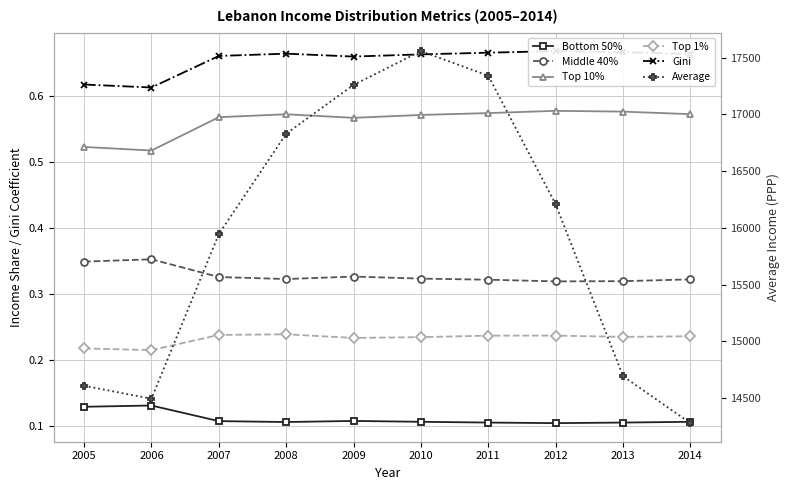

Where is Bottom 50% nearest to the value 0?

2012